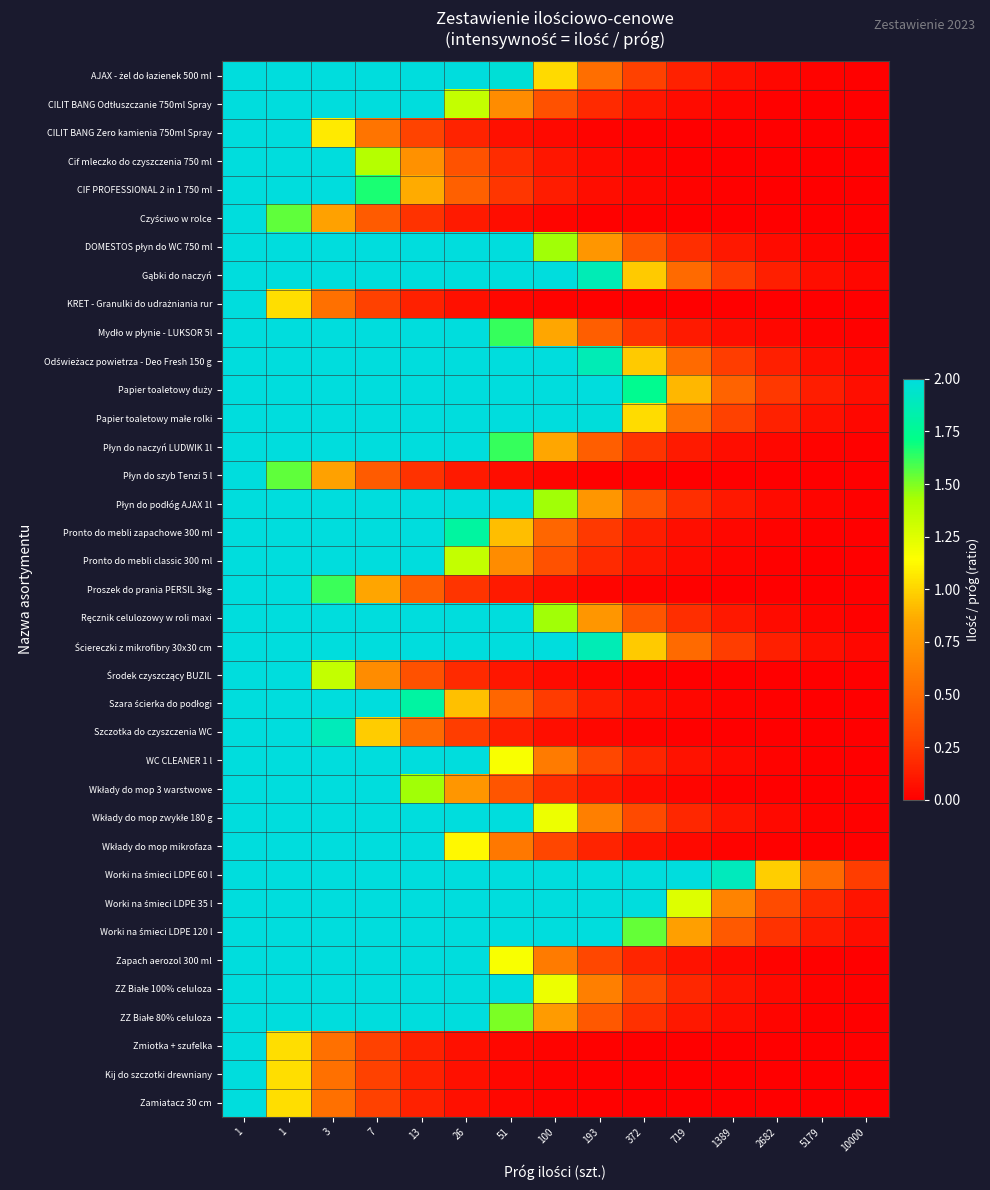

At which category is the sum across all series the highest?

1